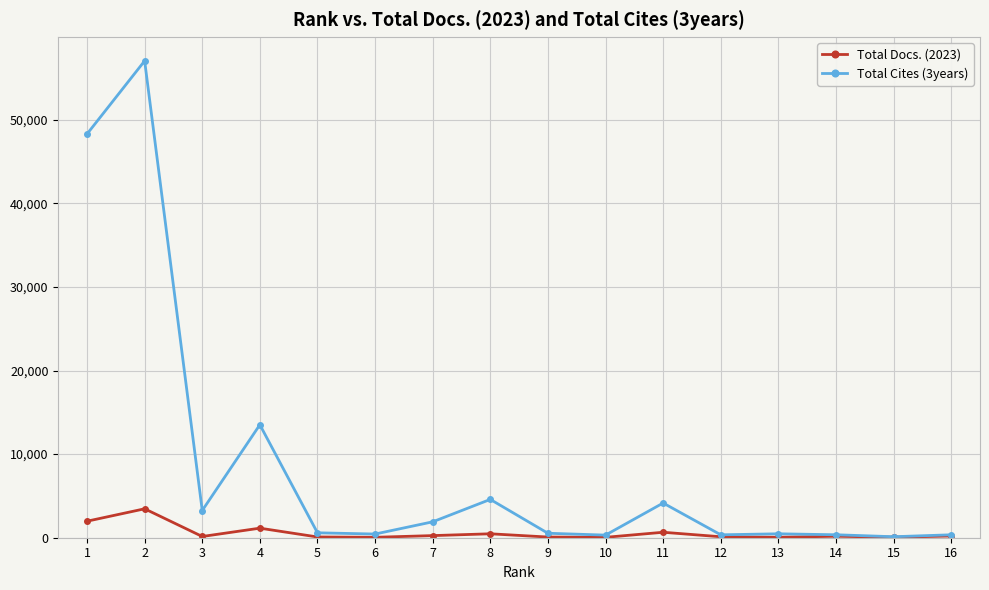

What is the difference between the Total Cites (3years) values at 2 and 3?

53777